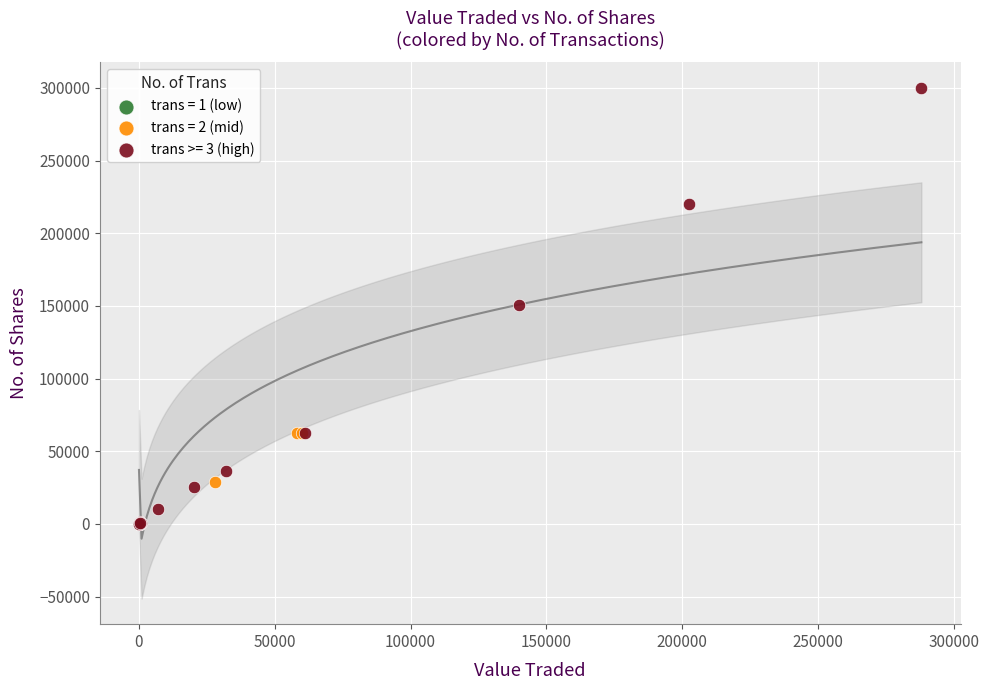

Which series reaches the maximum Y coordinate?

trans >= 3 (high)